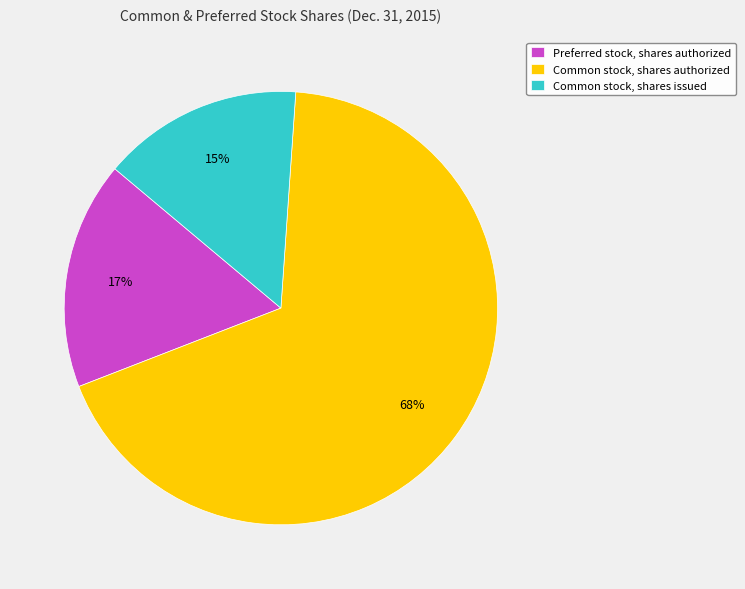

Combined, do Common stock, shares issued and Preferred stock, shares authorized account for over 50%?

No